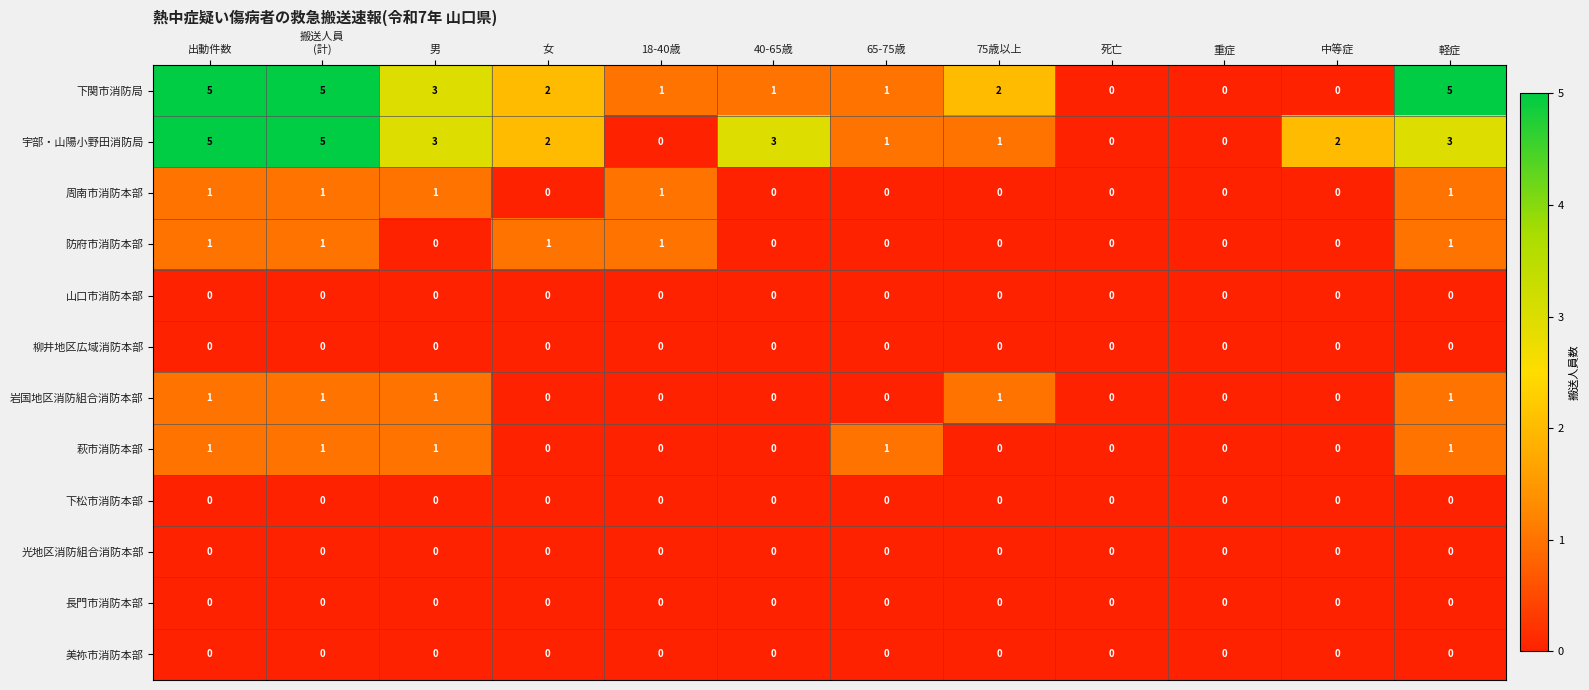

What is the maximum value shown in the chart?

5